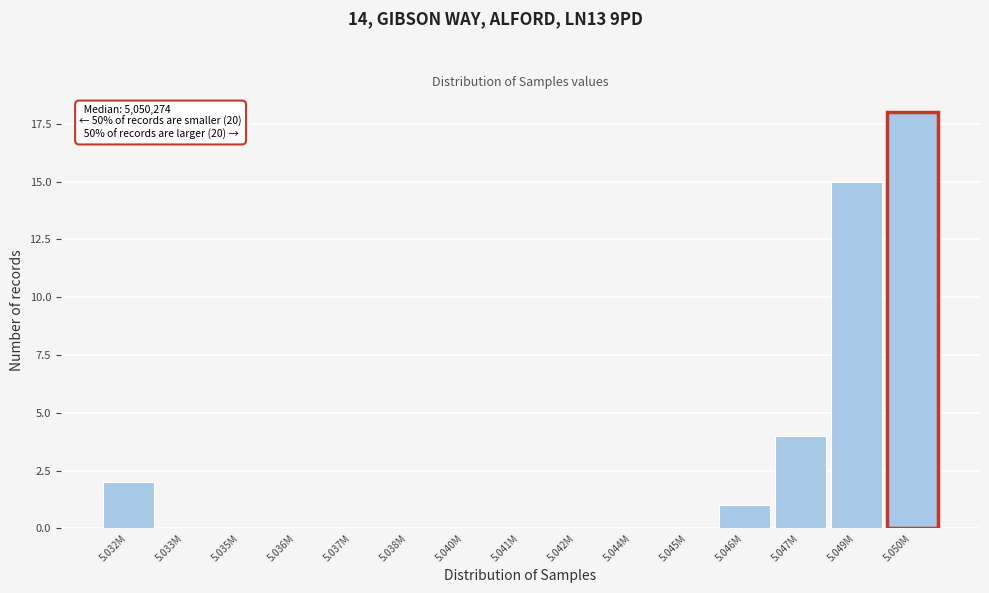

Reading left to right, extract all data points from this chart.

5.032M=2	5.033M=0	5.035M=0	5.036M=0	5.037M=0	5.038M=0	5.040M=0	5.041M=0	5.042M=0	5.044M=0	5.045M=0	5.046M=1	5.047M=4	5.049M=15	5.050M=18